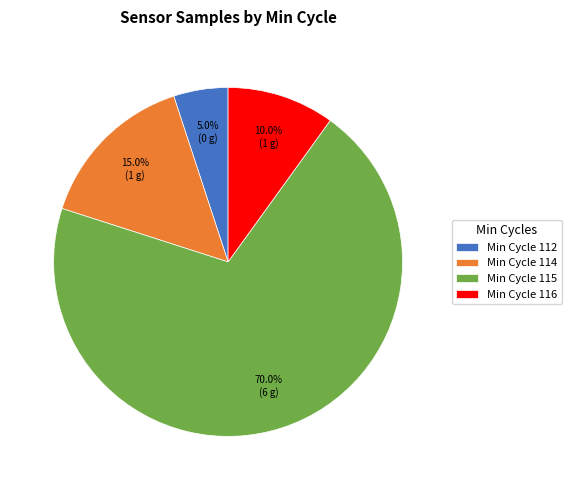

Which has a higher value, Min Cycle 116 or Min Cycle 114?

Min Cycle 114